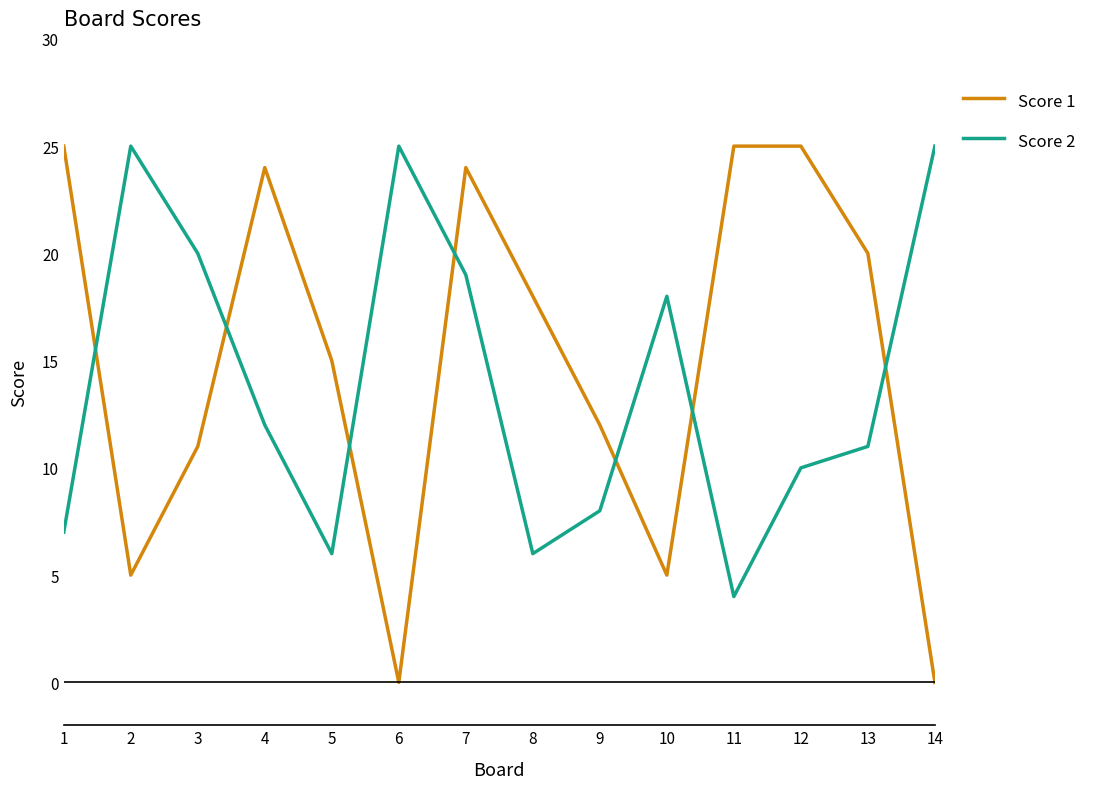

At which category is the sum across all series the highest?

7